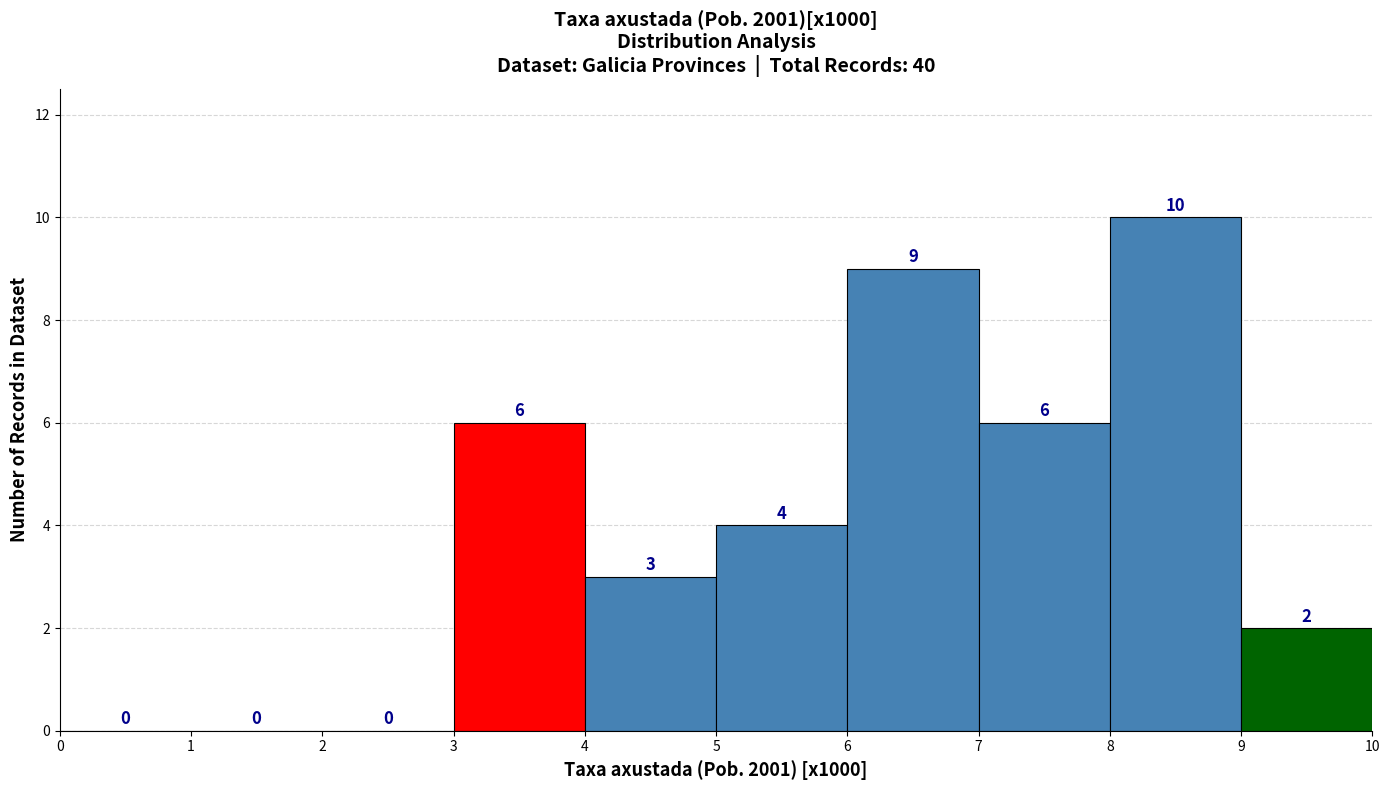

Which range on the x-axis has the tallest bar?

8 to 9